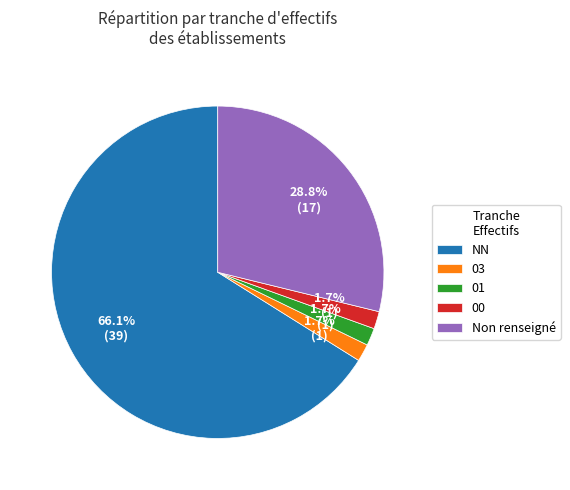

Is there a majority slice in this chart?

Yes